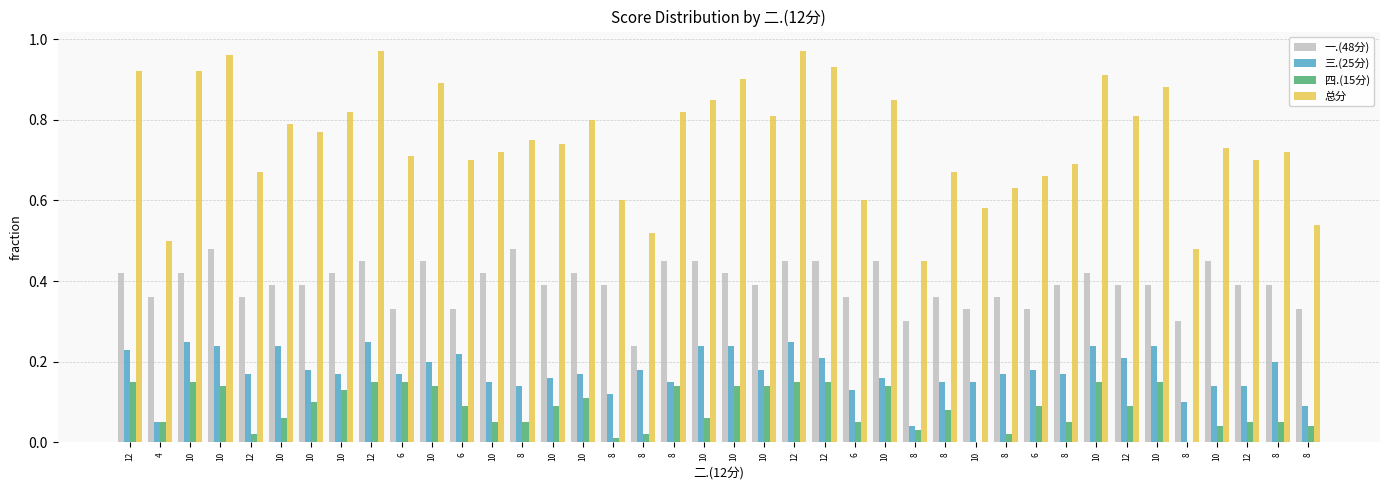

Reading right to left, extract all data points from this chart.

一.(48分): 8=0.3	8=0.4	12=0.4	10=0.5	8=0.3	10=0.4	12=0.4	10=0.4	8=0.4	6=0.3	8=0.4	10=0.3	8=0.4	8=0.3	10=0.5	6=0.4	12=0.5	12=0.5	10=0.4	10=0.4	10=0.5	8=0.5	8=0.2	8=0.4	10=0.4	10=0.4	8=0.5	10=0.4	6=0.3	10=0.5	6=0.3	12=0.5	10=0.4	10=0.4	10=0.4	12=0.4	10=0.5	10=0.4	4=0.4	12=0.4
三.(25分): 8=0.1	8=0.2	12=0.1	10=0.1	8=0.1	10=0.2	12=0.2	10=0.2	8=0.2	6=0.2	8=0.2	10=0.1	8=0.1	8=0.0	10=0.2	6=0.1	12=0.2	12=0.2	10=0.2	10=0.2	10=0.2	8=0.1	8=0.2	8=0.1	10=0.2	10=0.2	8=0.1	10=0.1	6=0.2	10=0.2	6=0.2	12=0.2	10=0.2	10=0.2	10=0.2	12=0.2	10=0.2	10=0.2	4=0.1	12=0.2
四.(15分): 8=0.0	8=0.1	12=0.1	10=0.0	8=0.0	10=0.1	12=0.1	10=0.1	8=0.1	6=0.1	8=0.0	10=0.0	8=0.1	8=0.0	10=0.1	6=0.1	12=0.1	12=0.1	10=0.1	10=0.1	10=0.1	8=0.1	8=0.0	8=0.0	10=0.1	10=0.1	8=0.1	10=0.1	6=0.1	10=0.1	6=0.1	12=0.1	10=0.1	10=0.1	10=0.1	12=0.0	10=0.1	10=0.1	4=0.1	12=0.1
总分: 8=0.5	8=0.7	12=0.7	10=0.7	8=0.5	10=0.9	12=0.8	10=0.9	8=0.7	6=0.7	8=0.6	10=0.6	8=0.7	8=0.5	10=0.8	6=0.6	12=0.9	12=1.0	10=0.8	10=0.9	10=0.8	8=0.8	8=0.5	8=0.6	10=0.8	10=0.7	8=0.8	10=0.7	6=0.7	10=0.9	6=0.7	12=1.0	10=0.8	10=0.8	10=0.8	12=0.7	10=1.0	10=0.9	4=0.5	12=0.9